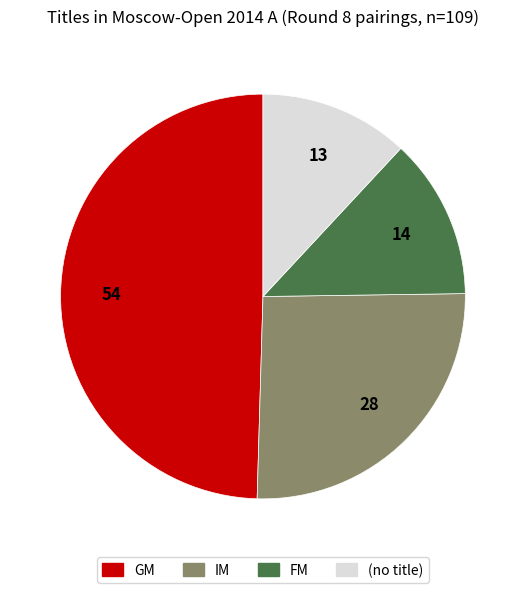

How many slices are in this pie chart?

4